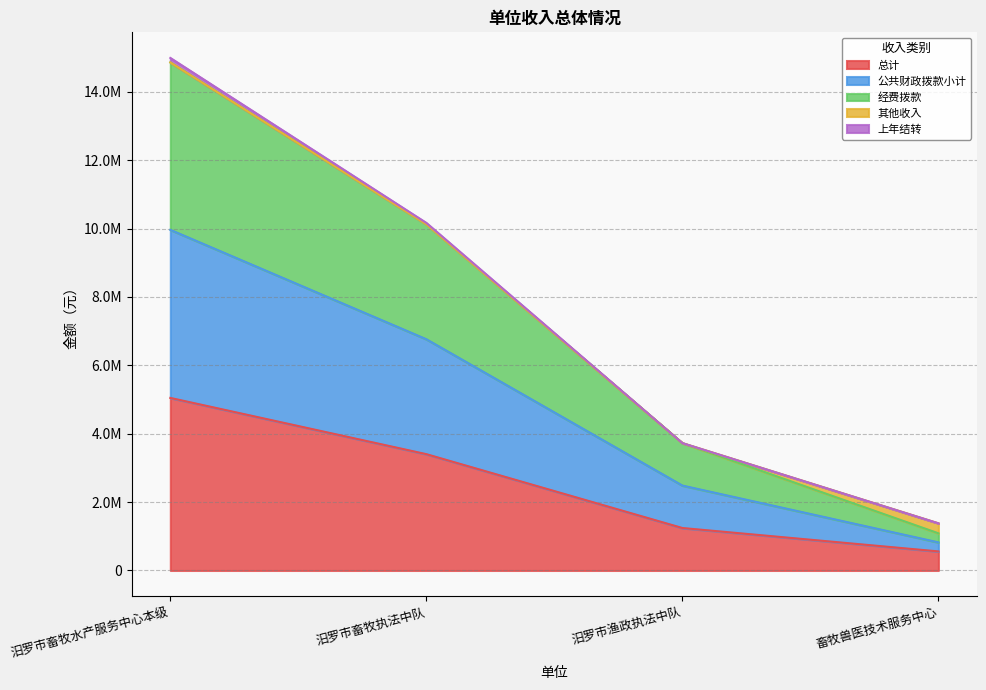

At which category does the chart reach its peak across all series?

汨罗市畜牧水产服务中心本级